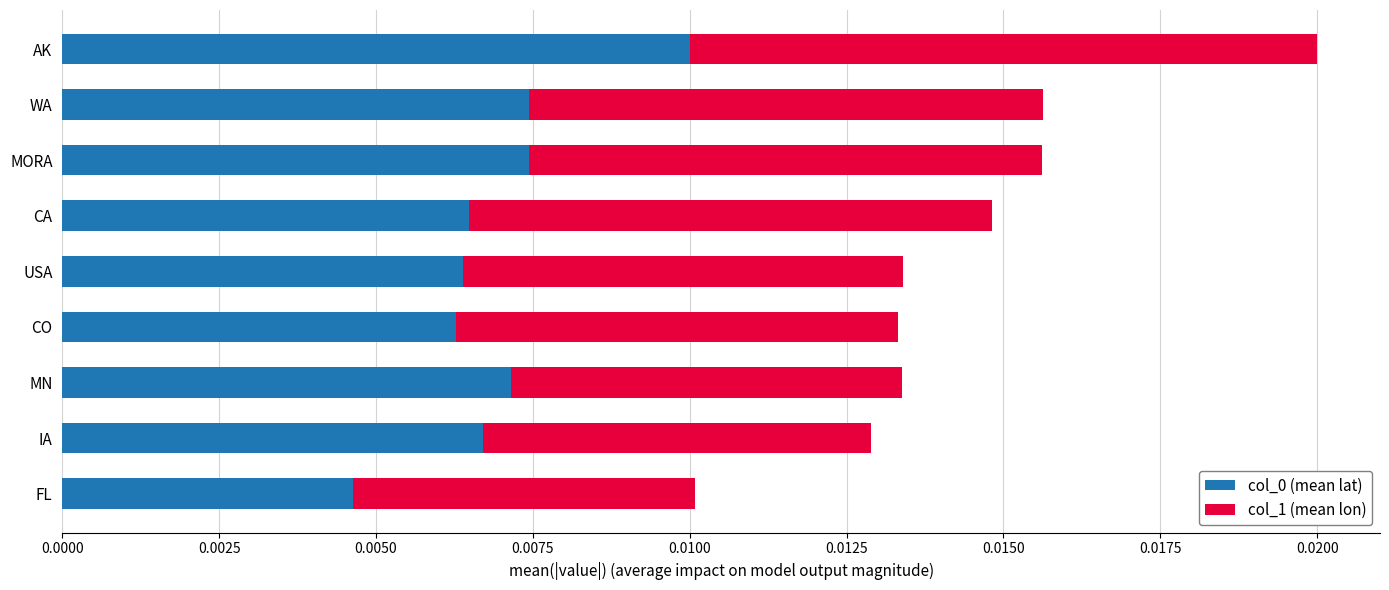

Count the number of categories in the chart.

9